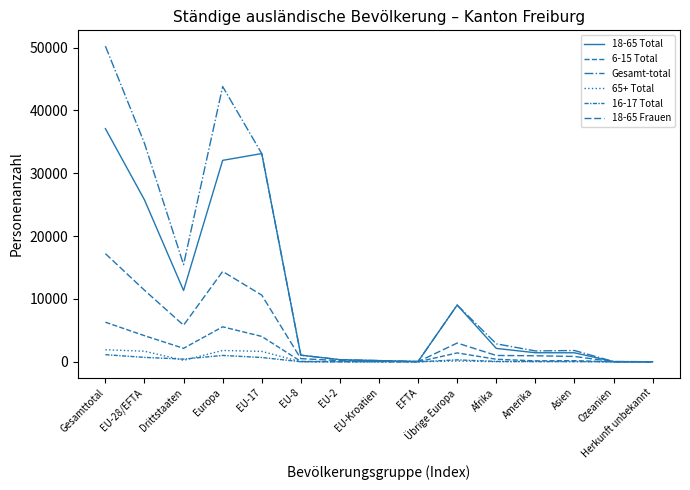

At Amerika, list the series in order from smallest to largest.

16-17 Total, 65+ Total, 6-15 Total, 18-65 Frauen, 18-65 Total, Gesamt-total